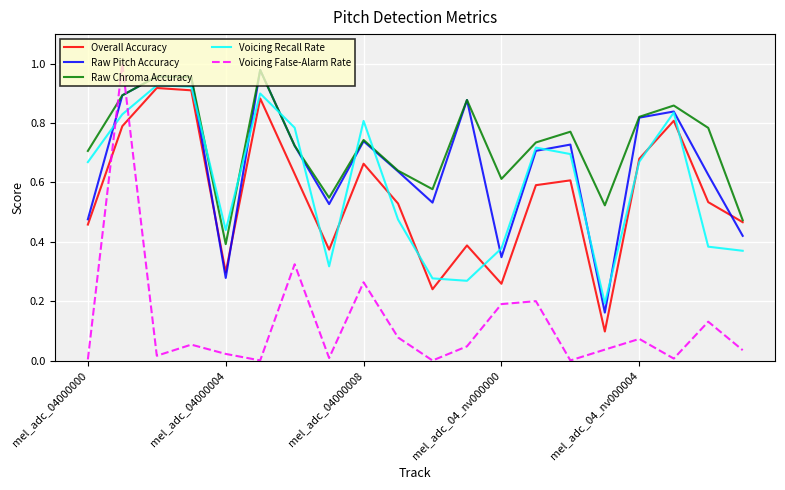

Which series has the largest total across all categories?

Raw Chroma Accuracy